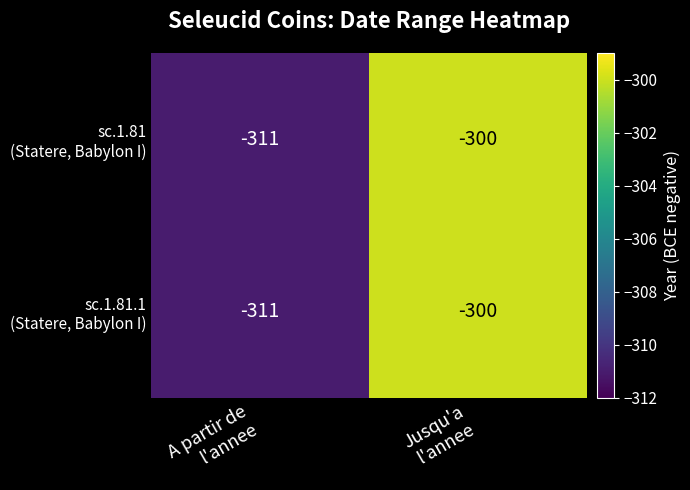

What is the smallest value displayed?

-311